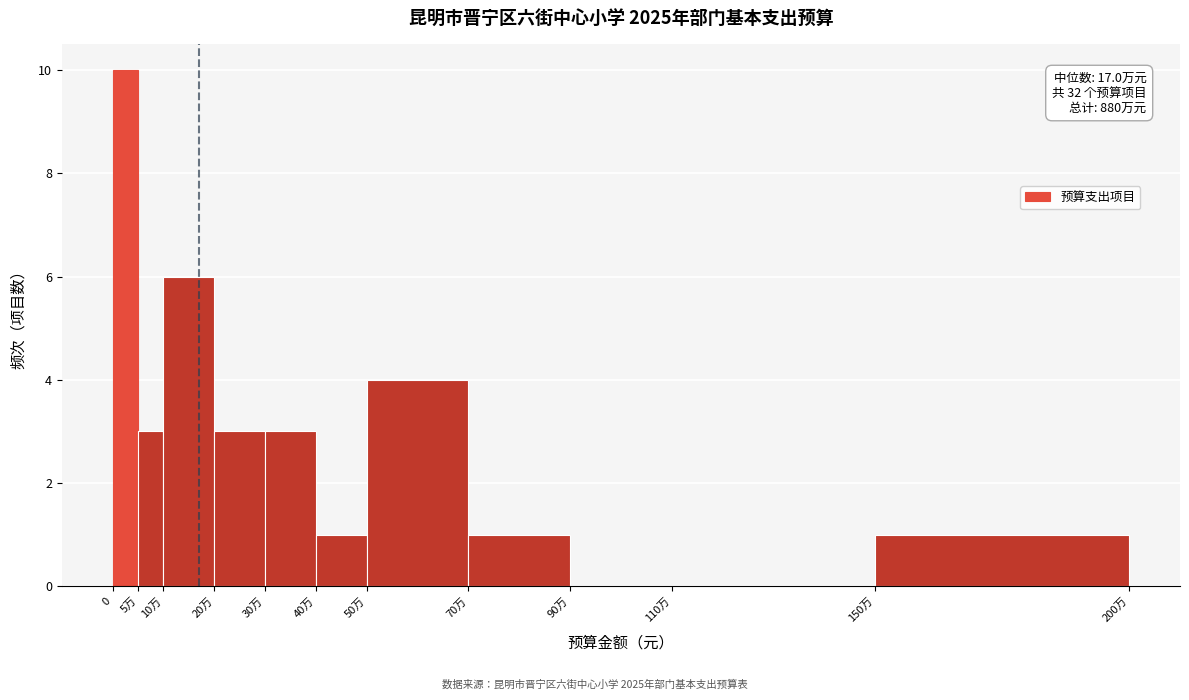

Reading left to right, extract all data points from this chart.

0=10	5万=3	10万=6	20万=3	30万=3	40万=1	50万=4	70万=1	90万=0	110万=0	150万=1